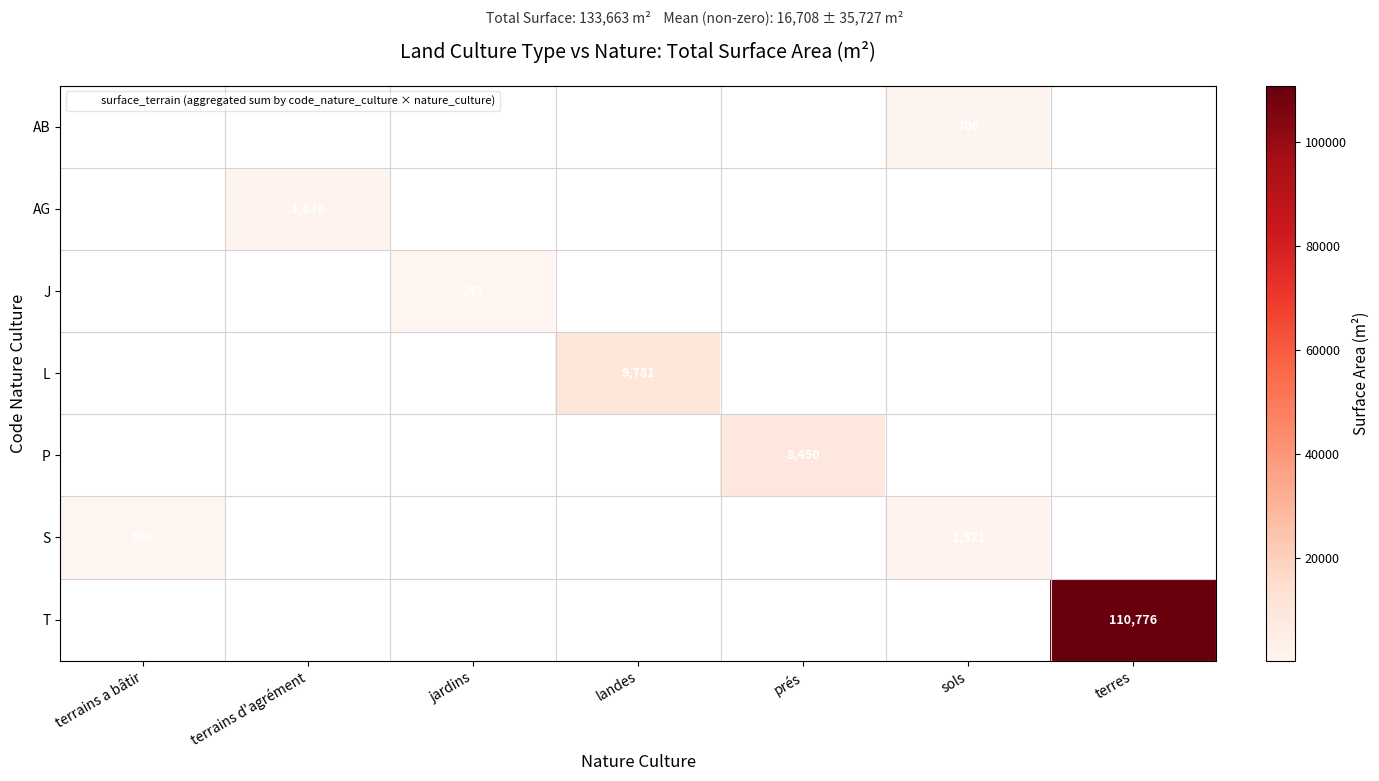

Is the value of AG at terrains d'agrément greater than the value of AB at terrains d'agrément?

Yes